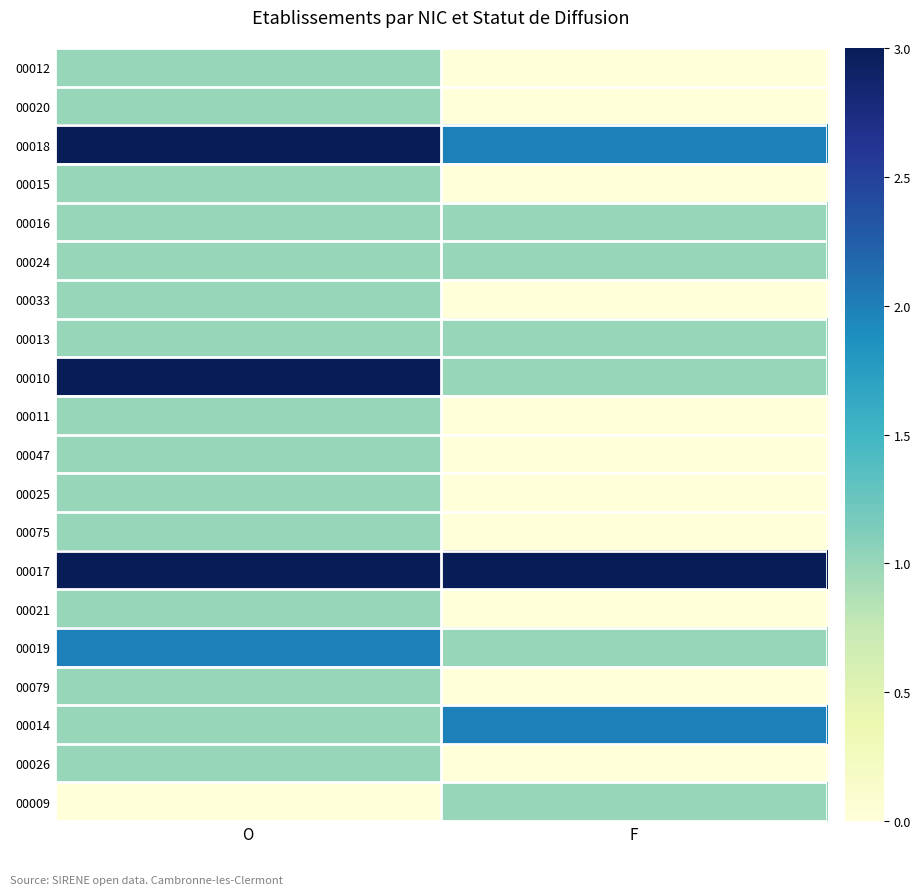

Reading left to right, what are all the values shown in this chart?

00012: O=1	F=0
00020: O=1	F=0
00018: O=3	F=2
00015: O=1	F=0
00016: O=1	F=1
00024: O=1	F=1
00033: O=1	F=0
00013: O=1	F=1
00010: O=3	F=1
00011: O=1	F=0
00047: O=1	F=0
00025: O=1	F=0
00075: O=1	F=0
00017: O=3	F=3
00021: O=1	F=0
00019: O=2	F=1
00079: O=1	F=0
00014: O=1	F=2
00026: O=1	F=0
00009: O=0	F=1